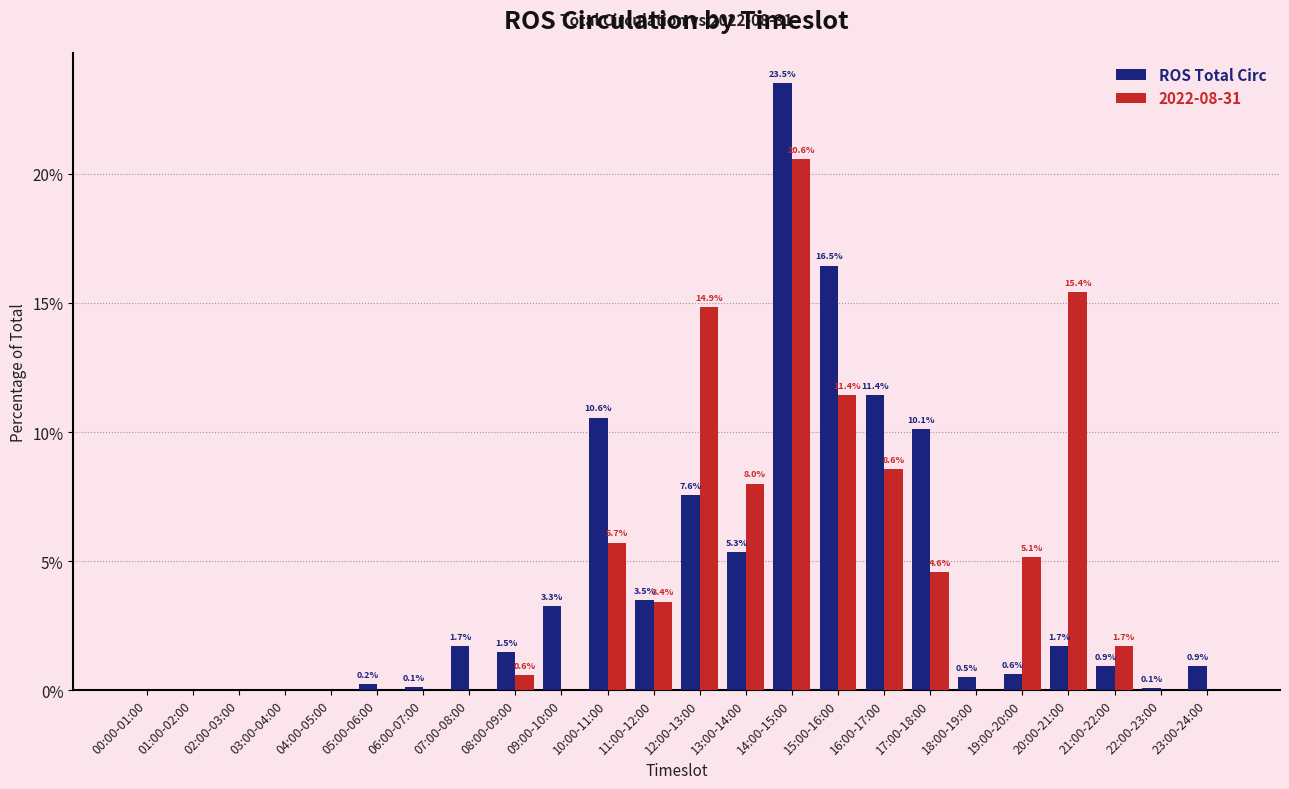

What is the sum of all 2022-08-31 values?

100.0